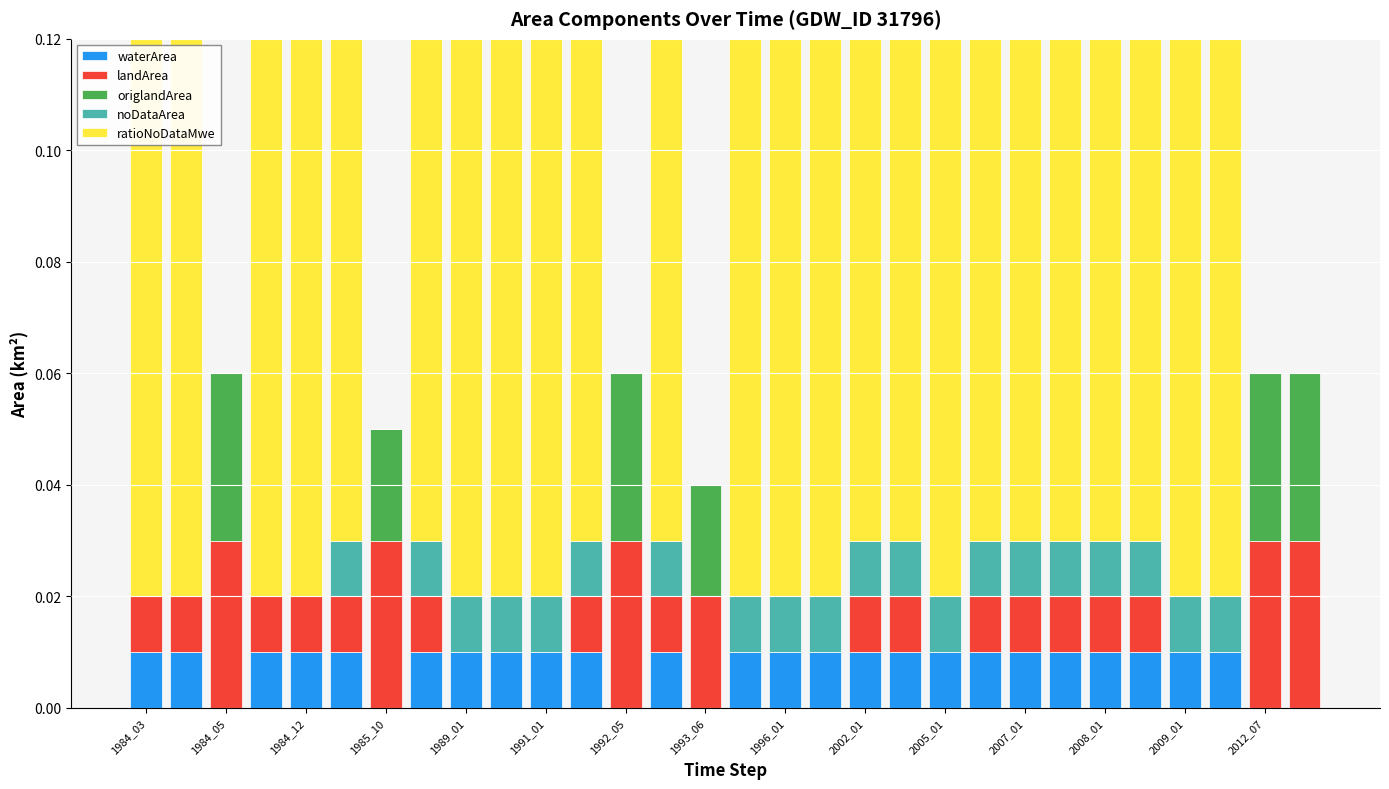

Rank the series by their maximum value, from lowest to highest.

noDataArea, waterArea, landArea, origlandArea, ratioNoDataMwe